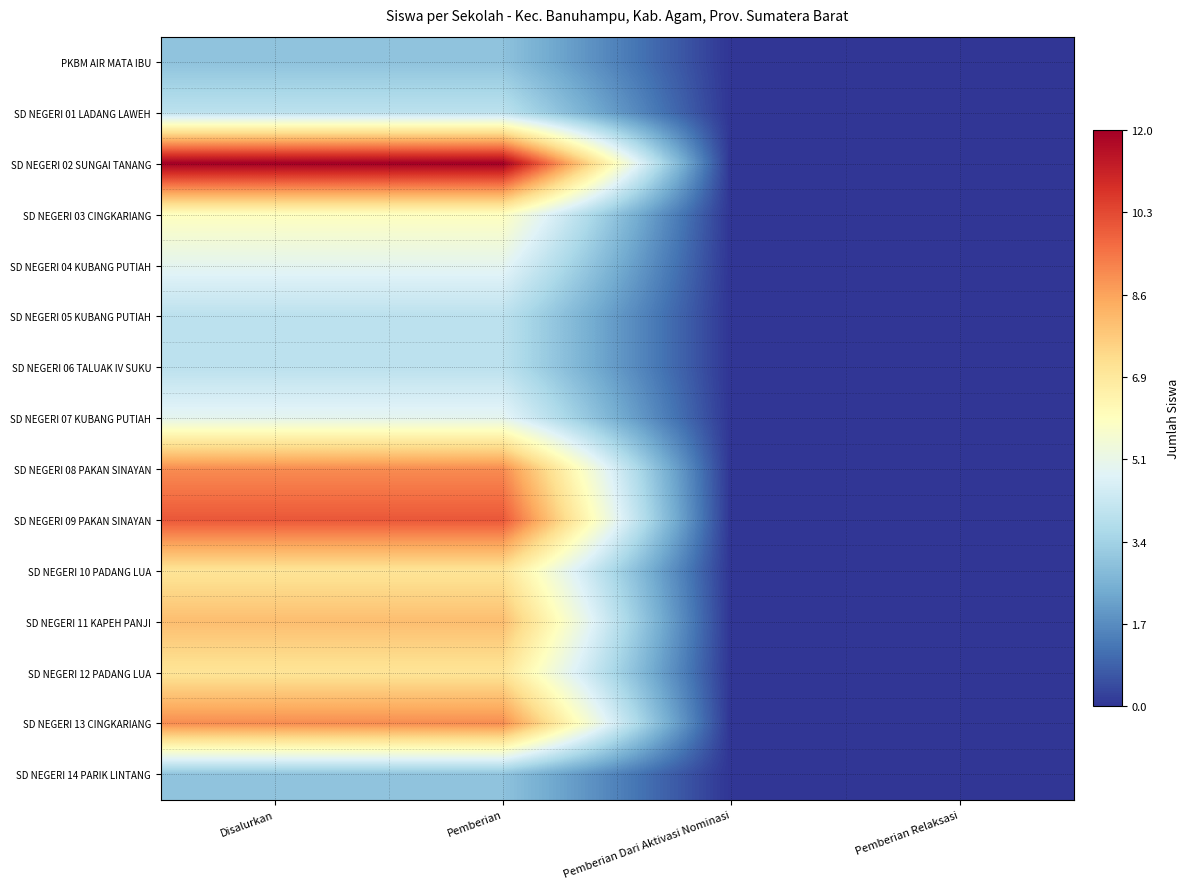

At which category is the sum across all series the highest?

Disalurkan